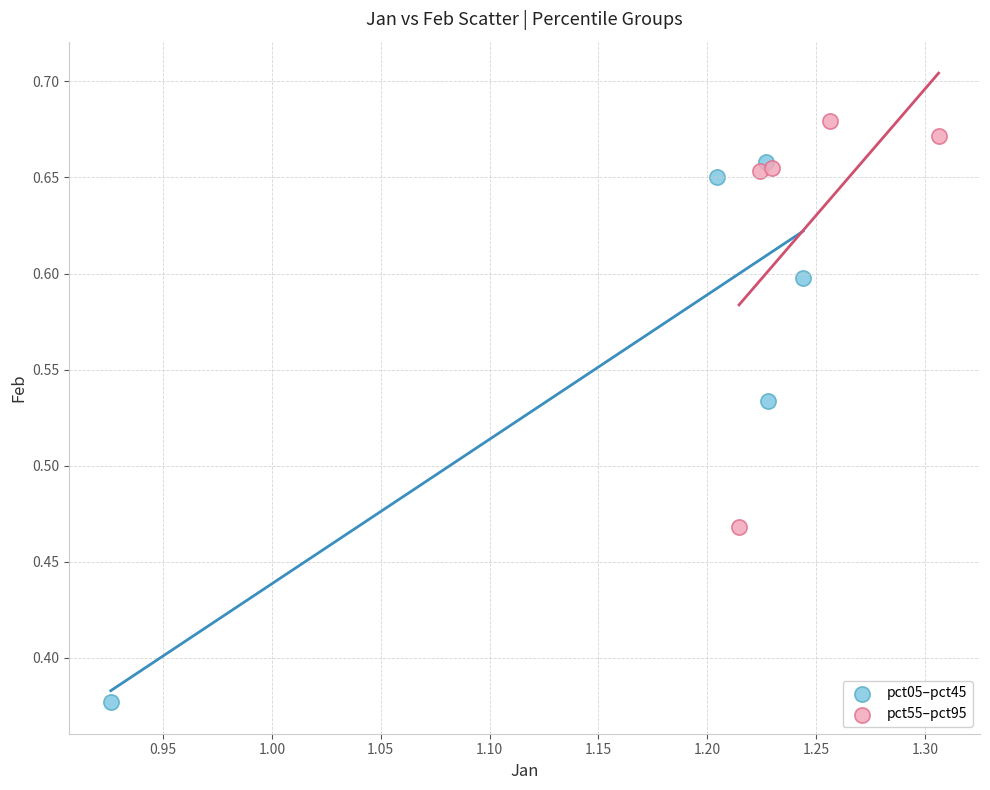

Which series reaches the minimum Y coordinate?

pct05–pct45